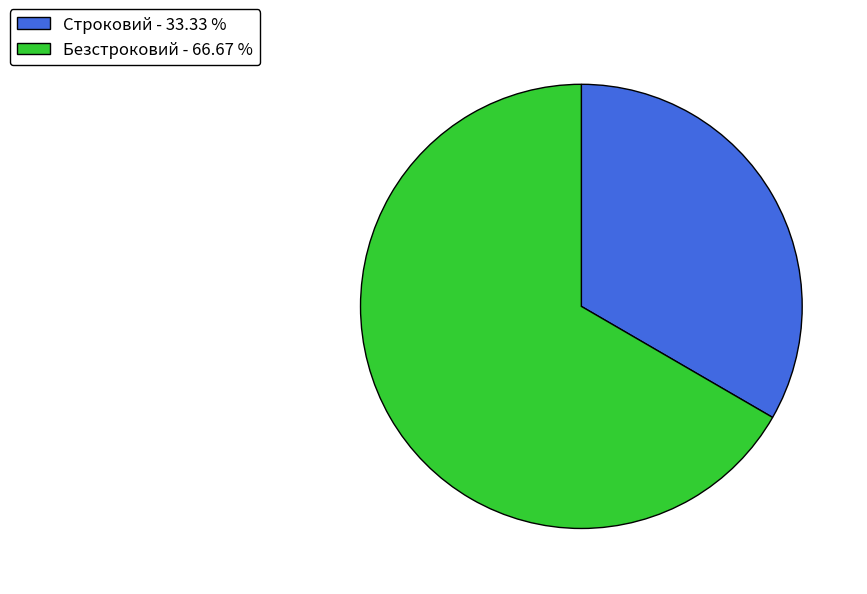

What is the smallest slice in the pie chart?

Строковий